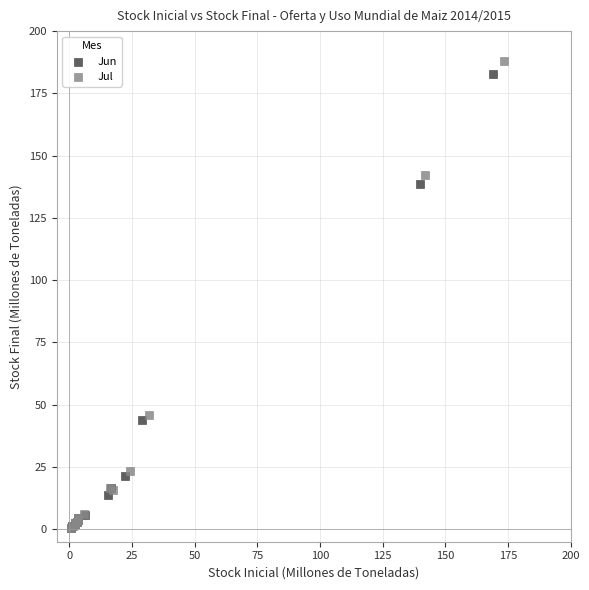

Which series has the largest Y range (max minus min)?

Jul